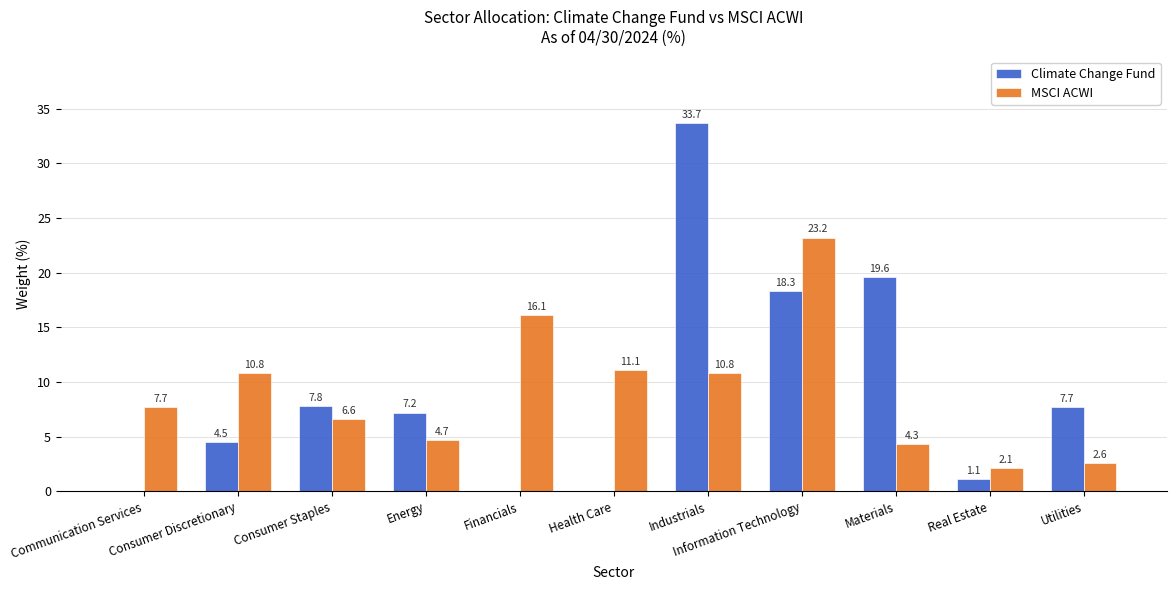

How many values in the MSCI ACWI series exceed 7?

6